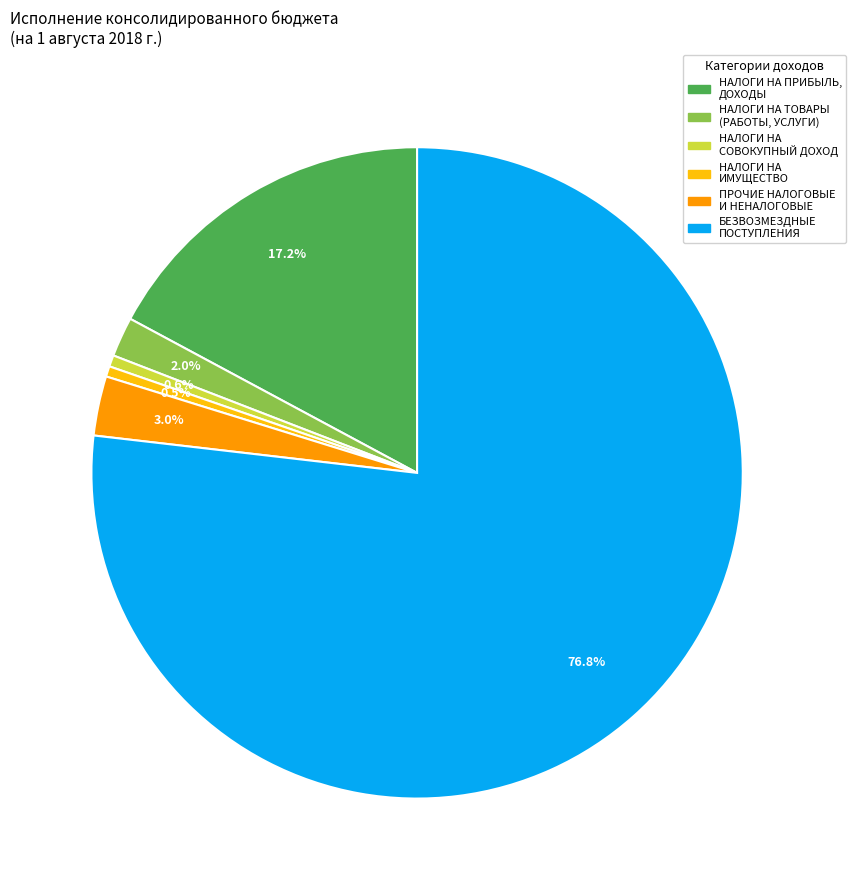

Rank the categories by value from highest to lowest.

БЕЗВОЗМЕЗДНЫЕ ПОСТУПЛЕНИЯ, НАЛОГИ НА ПРИБЫЛЬ, ДОХОДЫ, ПРОЧИЕ НАЛОГОВЫЕ И НЕНАЛОГОВЫЕ, НАЛОГИ НА ТОВАРЫ (РАБОТЫ, УСЛУГИ), НАЛОГИ НА СОВОКУПНЫЙ ДОХОД, НАЛОГИ НА ИМУЩЕСТВО